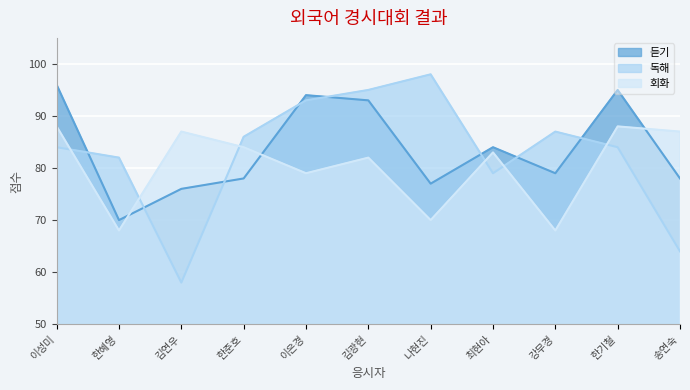

What is the difference between the highest and lowest values at 최현아?

5